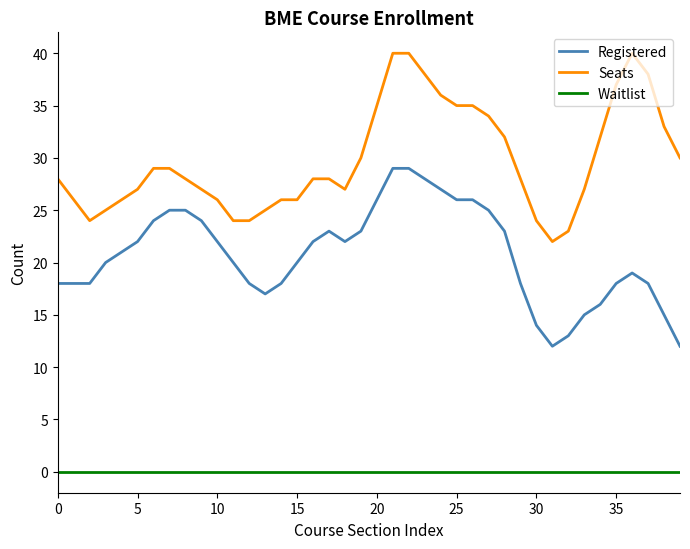

Which series has the largest total across all categories?

Seats